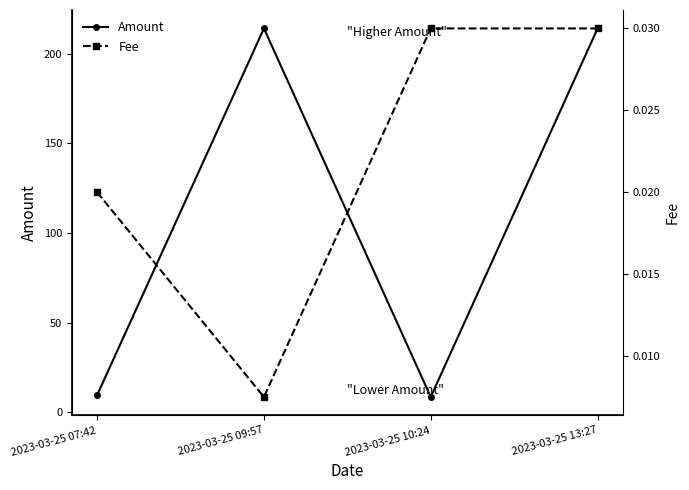

True or false: Amount and Fee intersect in this chart.

False